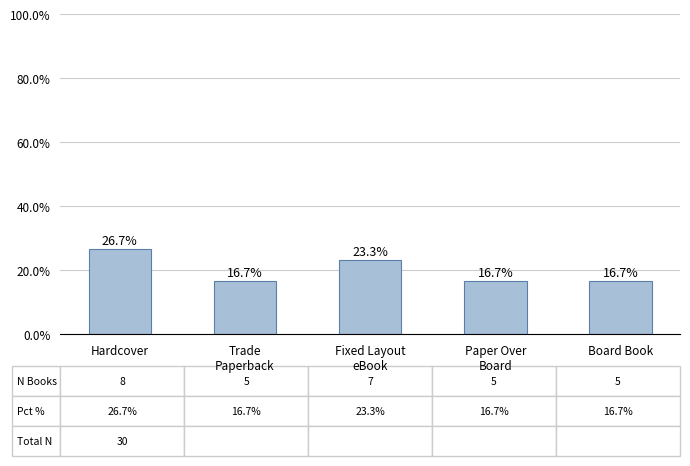

What position from the right is Trade
Paperback?

4